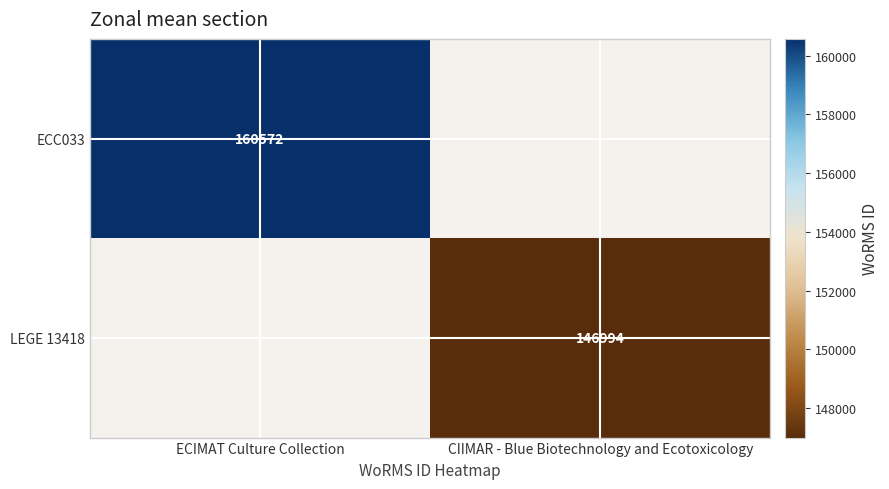

The value of LEGE 13418 at CIIMAR - Blue Biotechnology and Ecotoxicology is 245289. True or false?

False